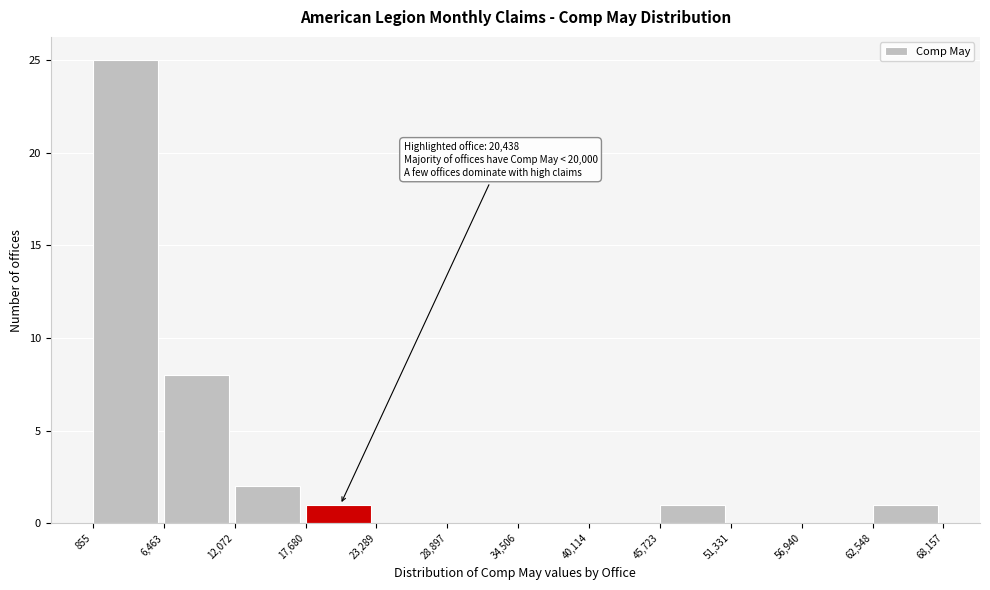

Which range on the x-axis has the tallest bar?

855 to 6,463